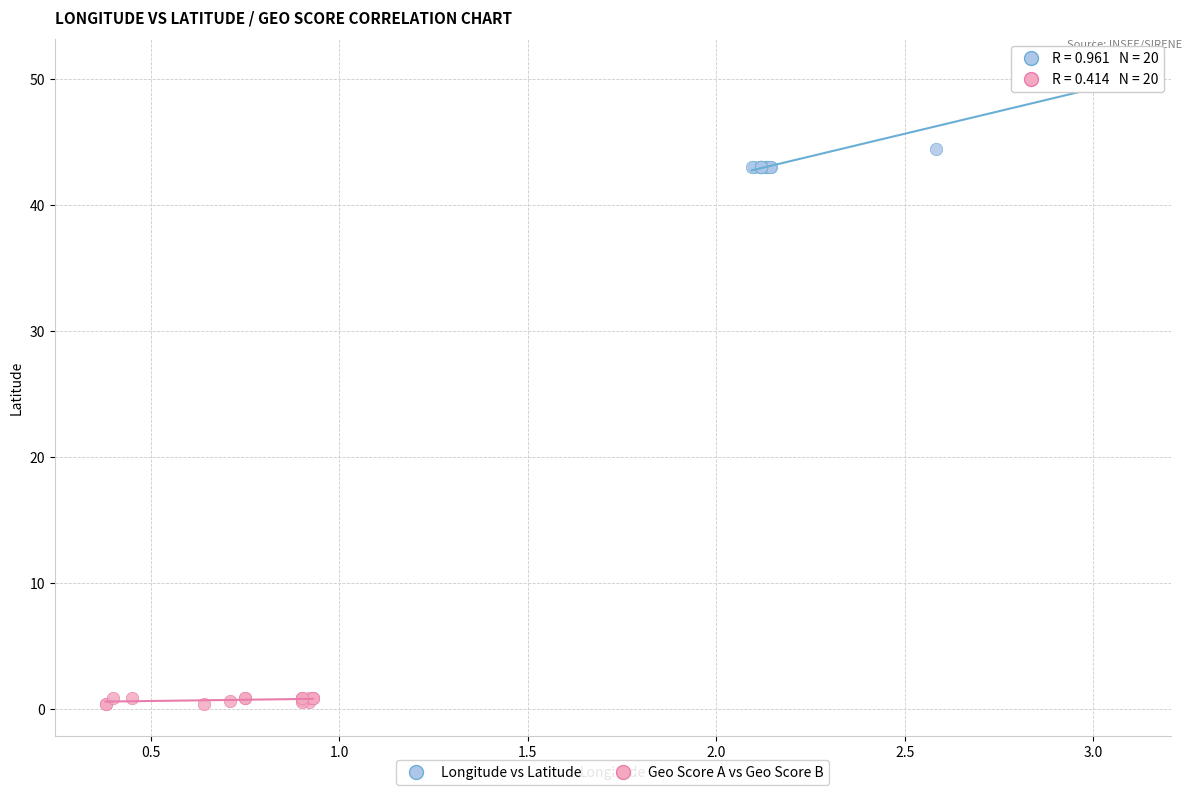

Which series has the widest spread of Y values?

Longitude vs Latitude